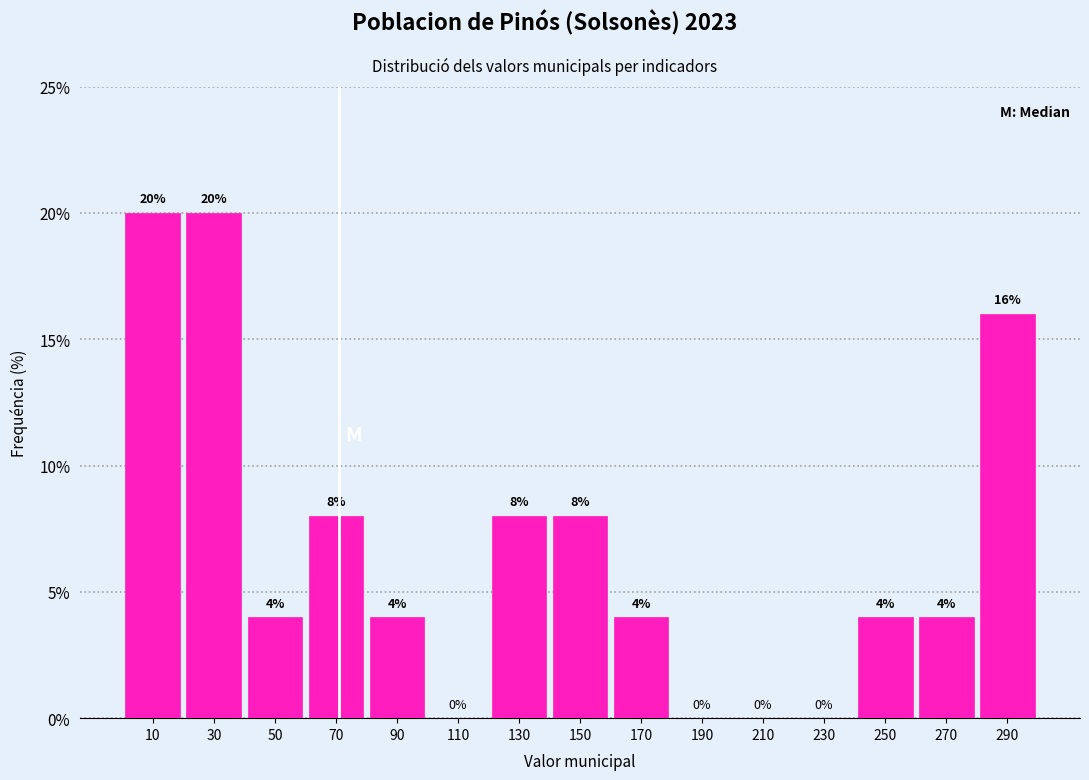

What is the height of the bar covering 40 to 60 on the x-axis?

4